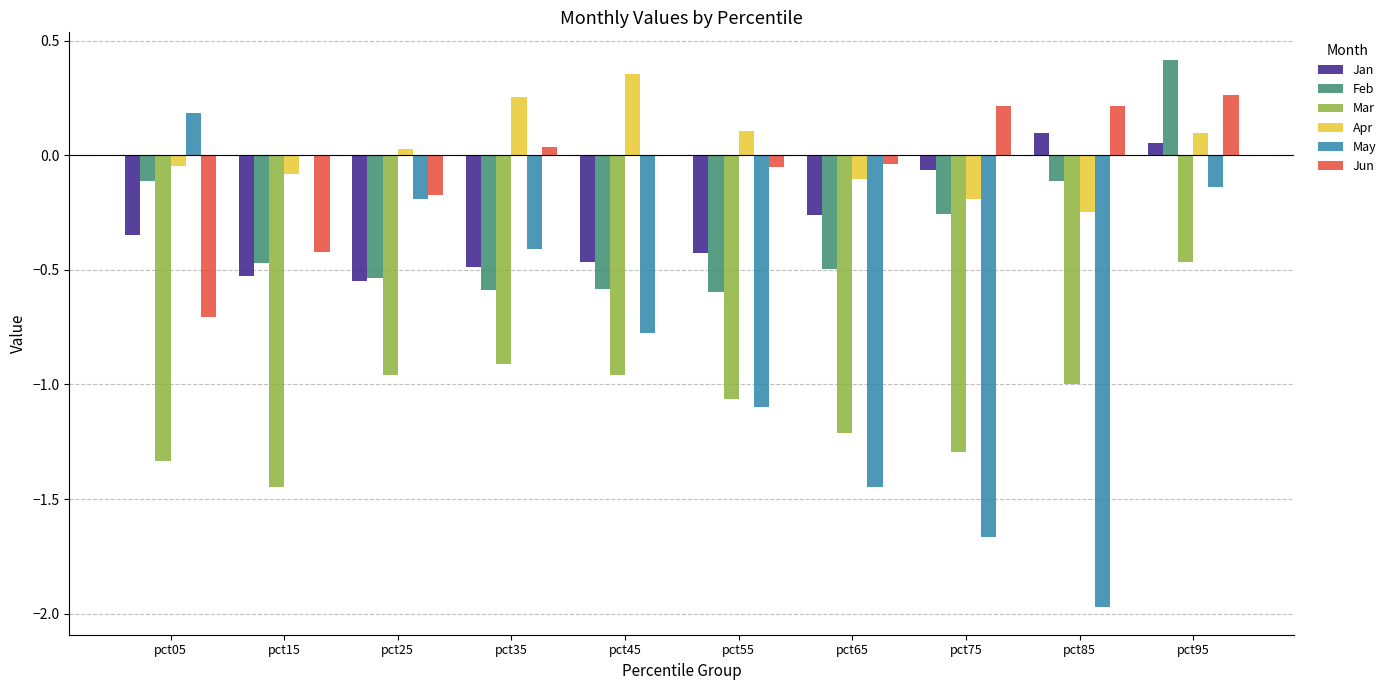

Are the bars horizontal?

No